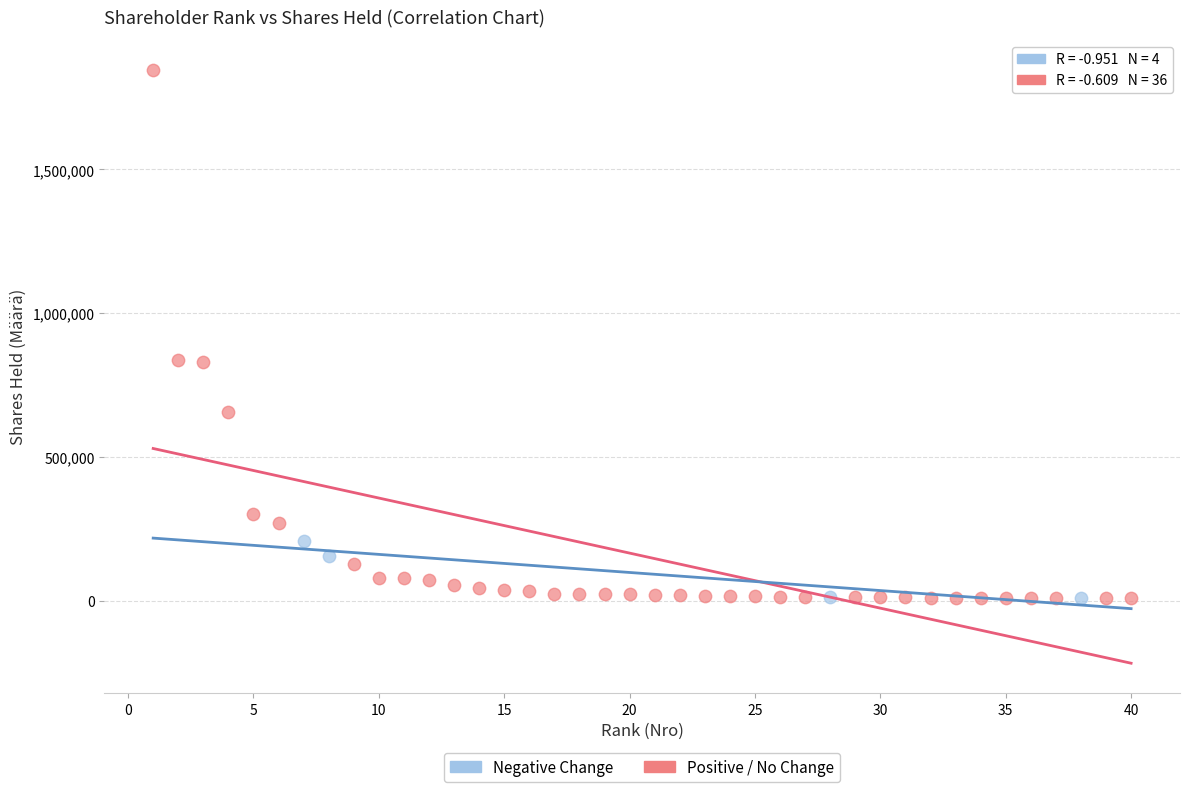

Which series has the widest spread of Y values?

Positive / No Change